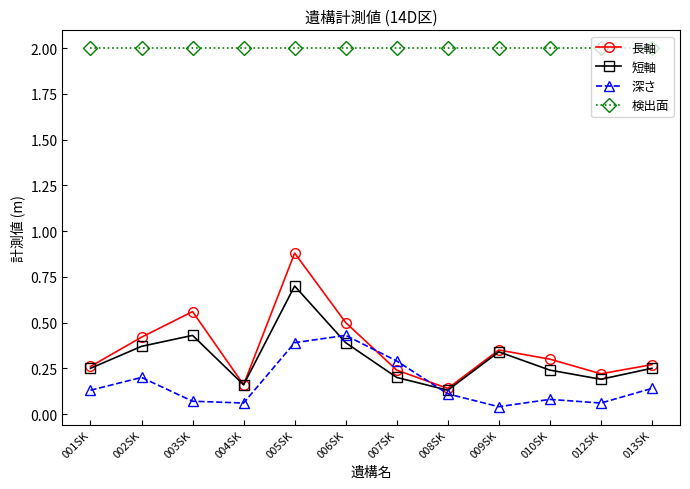

Is it true that 短軸 equals 0.3 at 009SK?

True